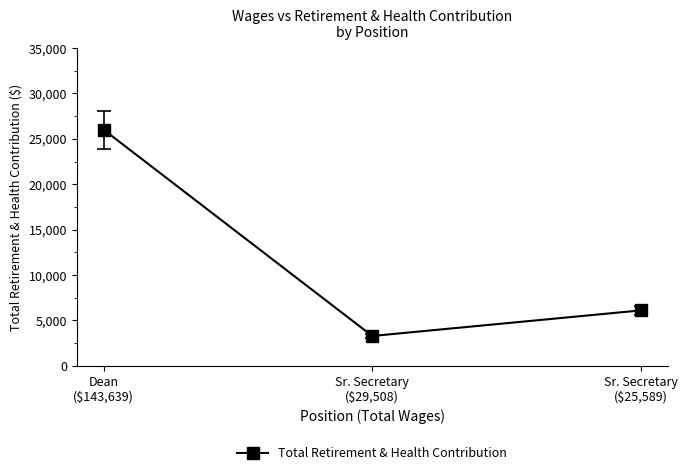

Rank the categories by value from lowest to highest.

Sr. Secretary
($29,508), Sr. Secretary
($25,589), Dean
($143,639)